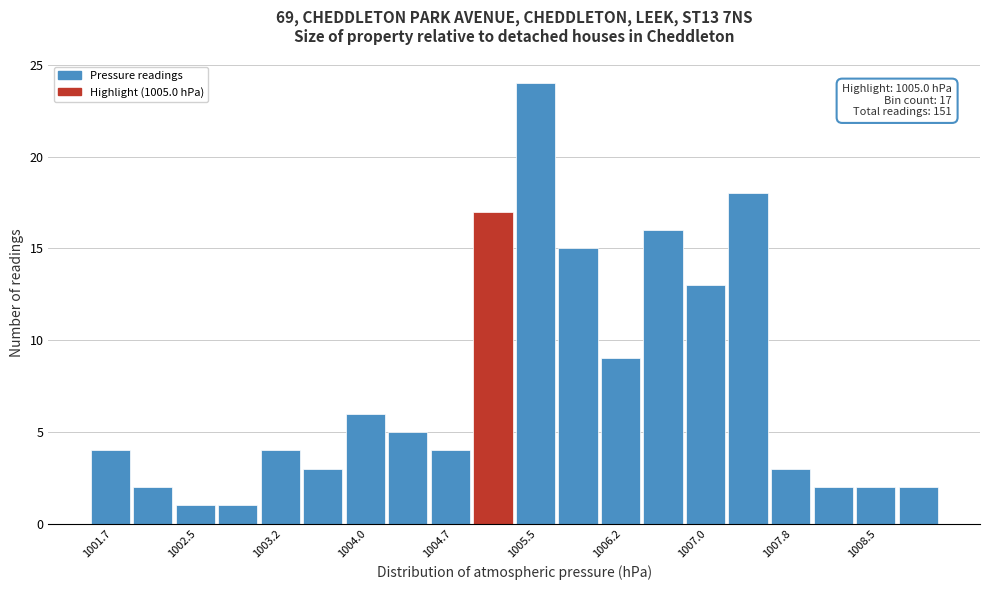

Around what value on the x-axis is the tallest bar? Give the approximate position of its centre, as read against the axis.

1005.5